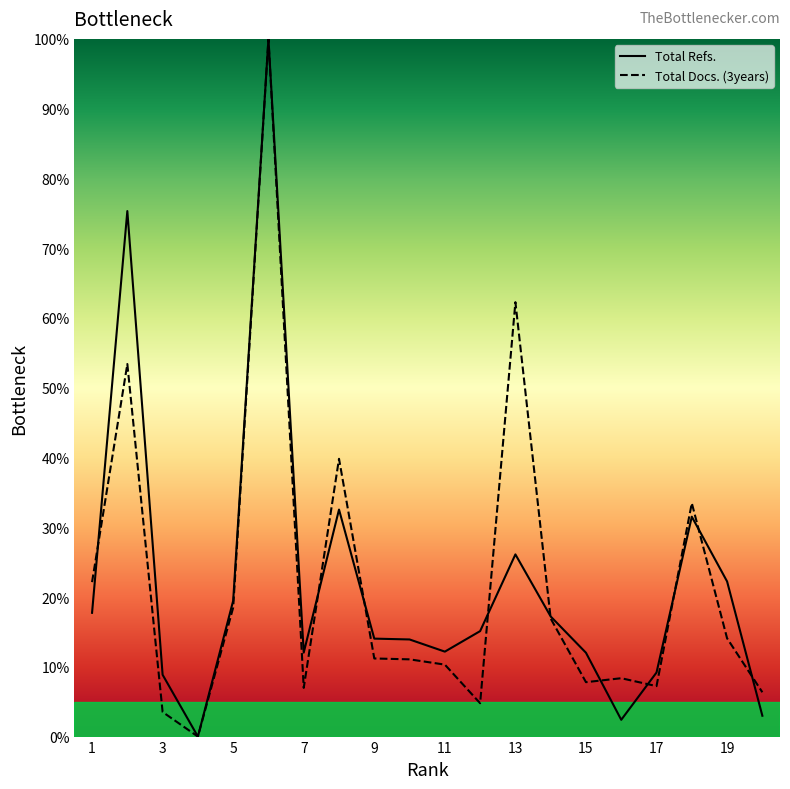

At which category does Total Docs. (3years) reach its first local peak?

2